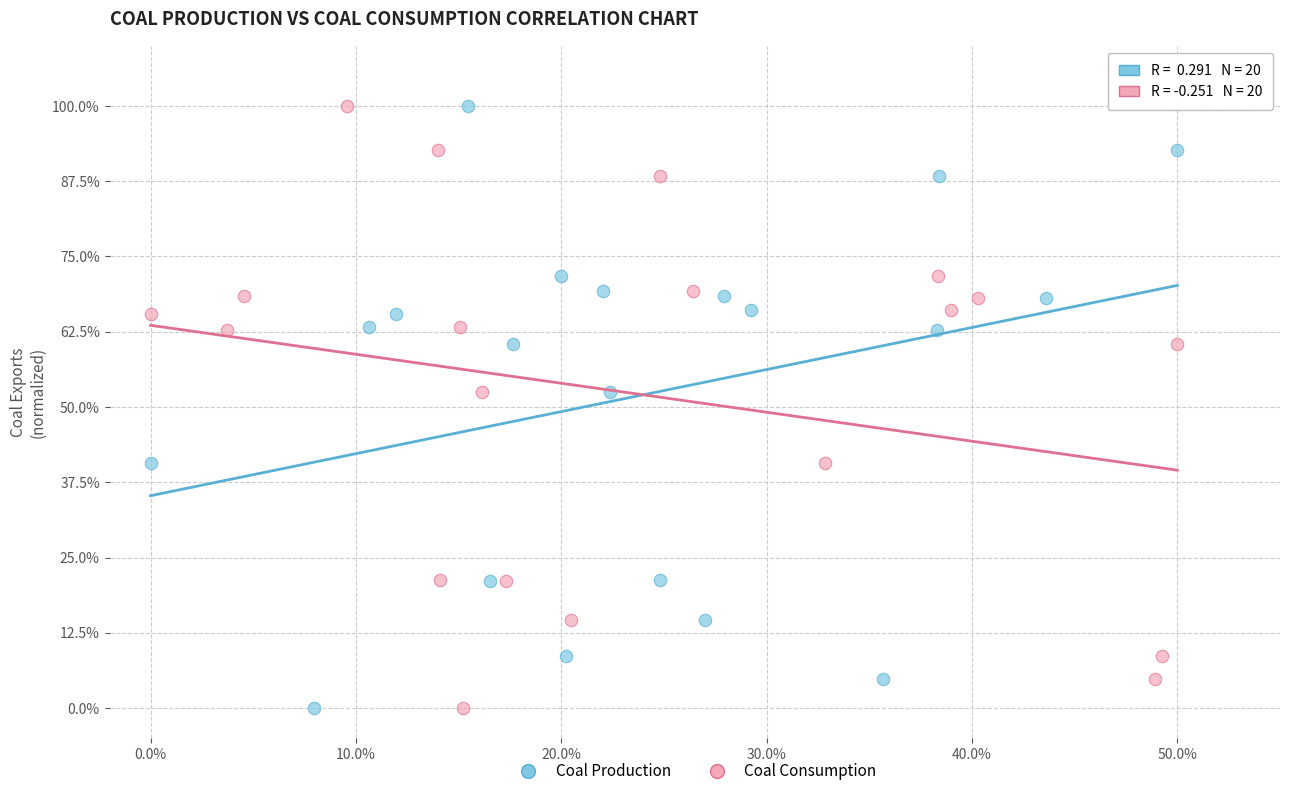

What are all the series names shown in the legend?

Coal Production, Coal Consumption